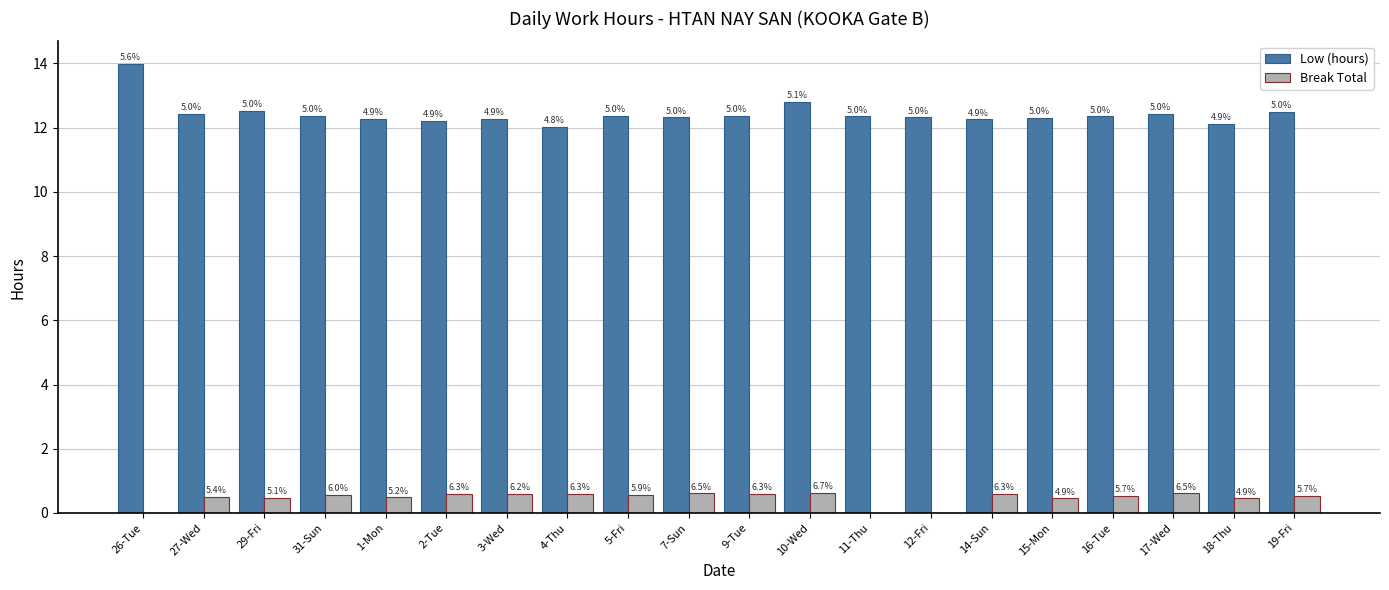

Does the chart contain stacked bars?

No